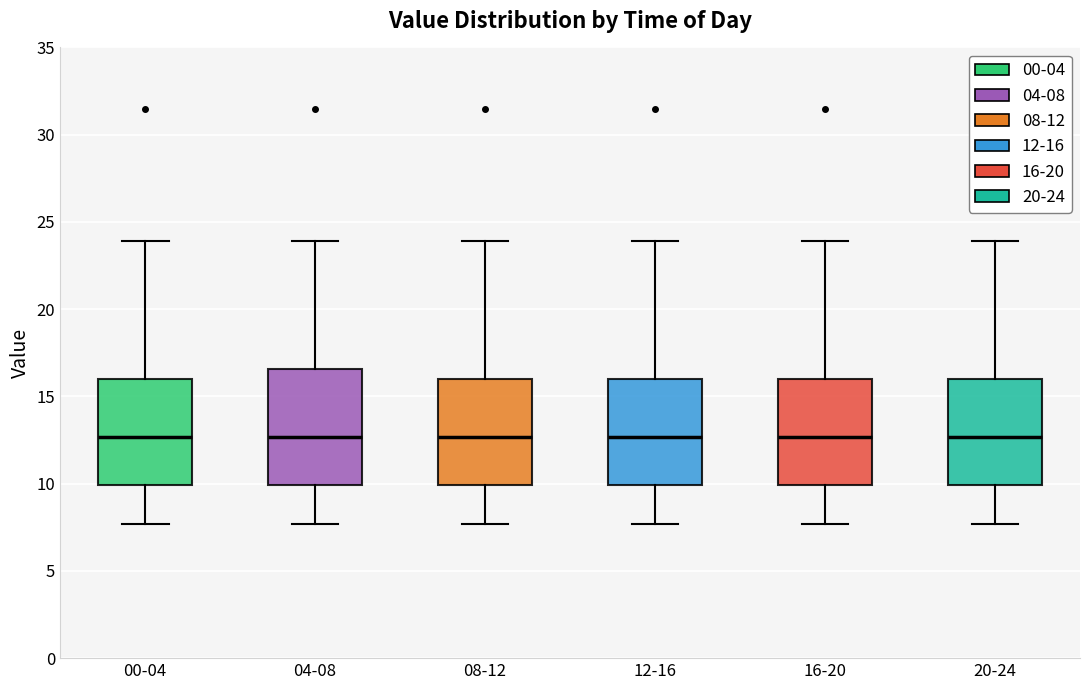

Comparing the boxes themselves (not the whiskers), which one is the tallest?

04-08